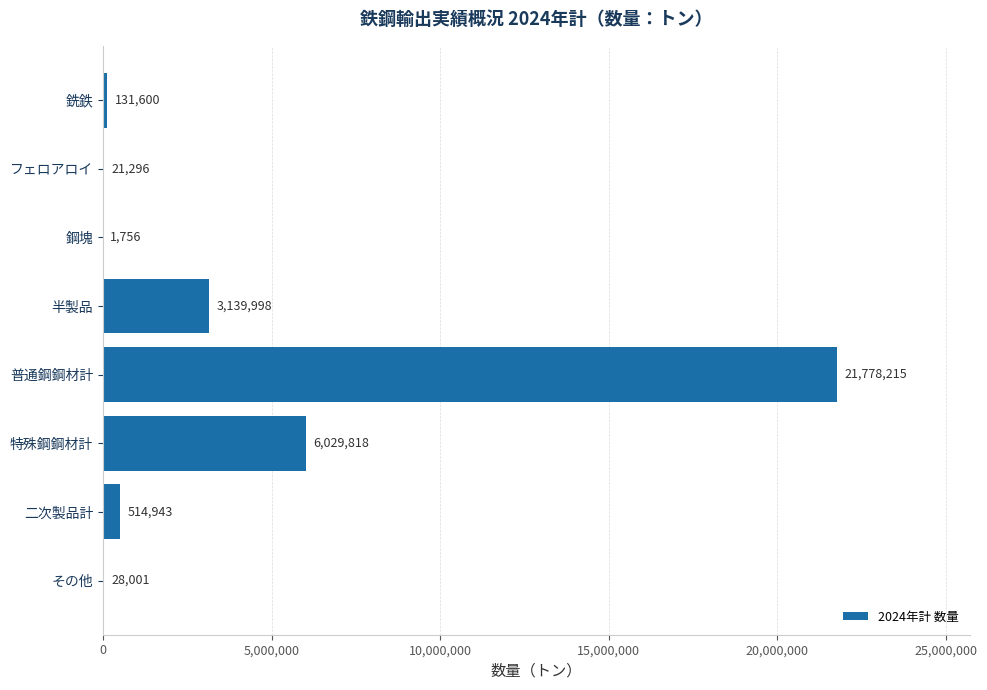

Which has a higher value, フェロアロイ or 銑鉄?

銑鉄